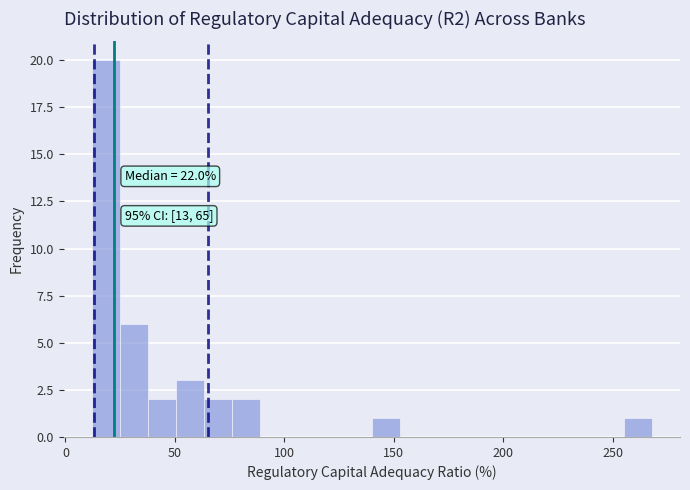

Around what value on the x-axis is the tallest bar? Give the approximate position of its centre, as read against the axis.

20